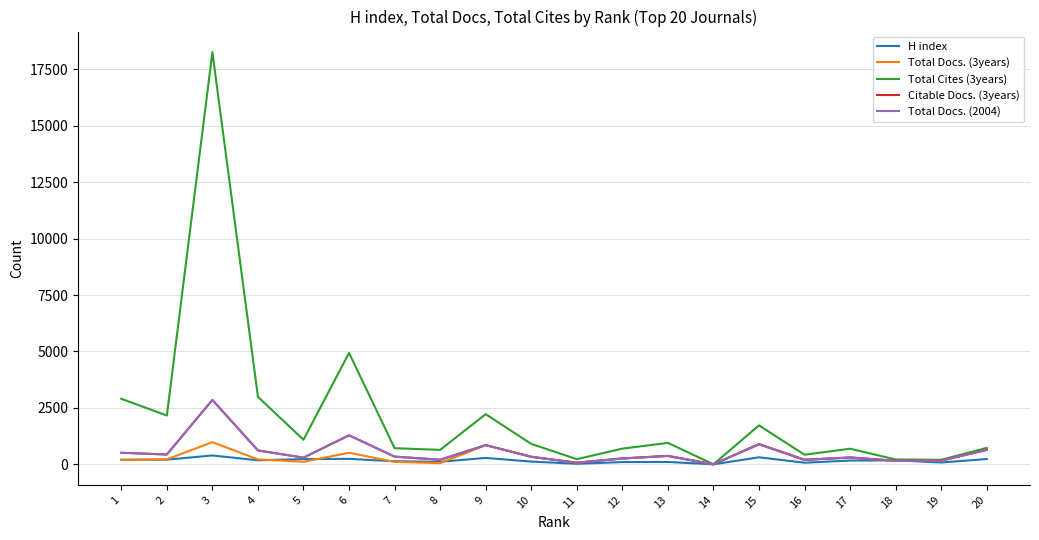

At which category is the sum across all series the highest?

3